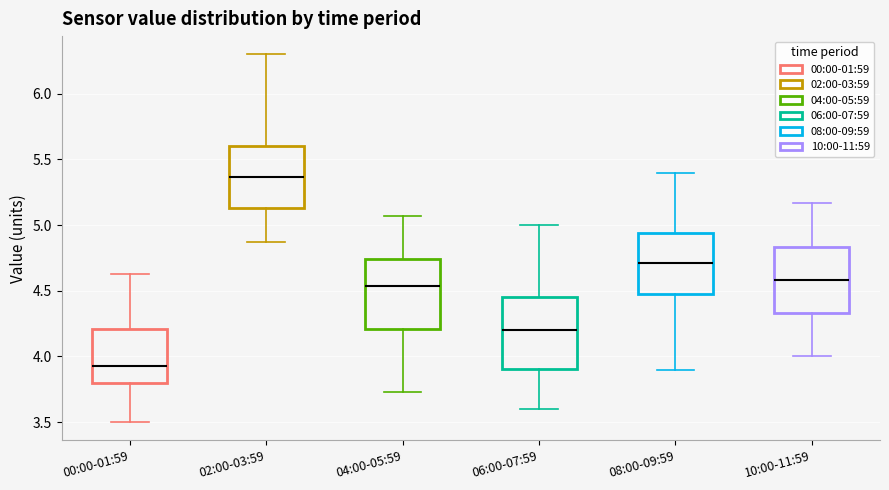

Which box's median line is the lowest?

00:00-01:59